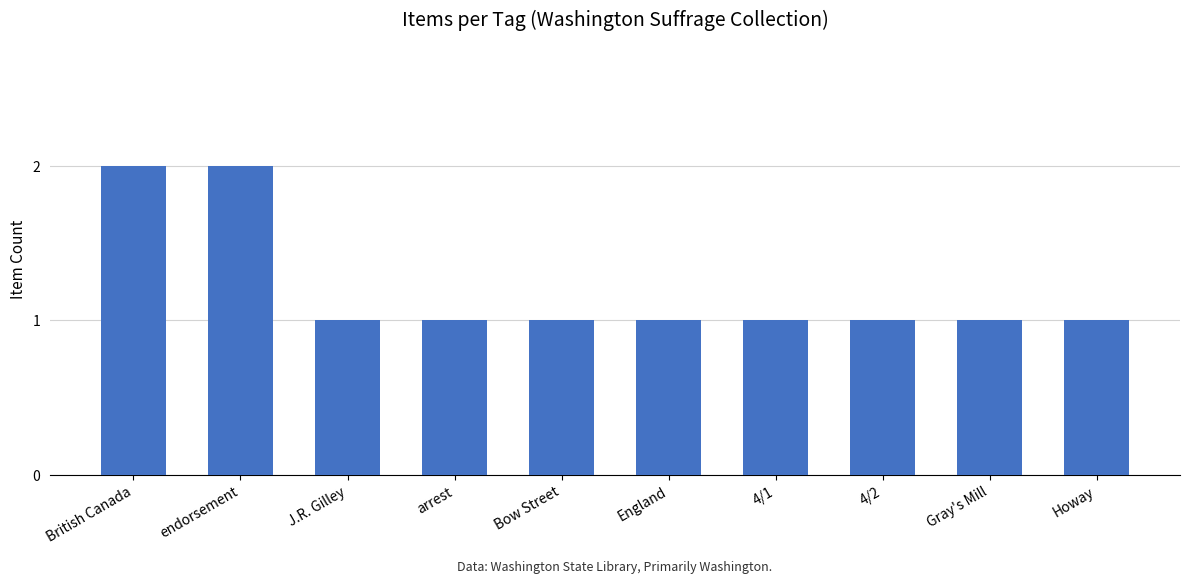

What is the label of the 3rd bar from the right?

4/2